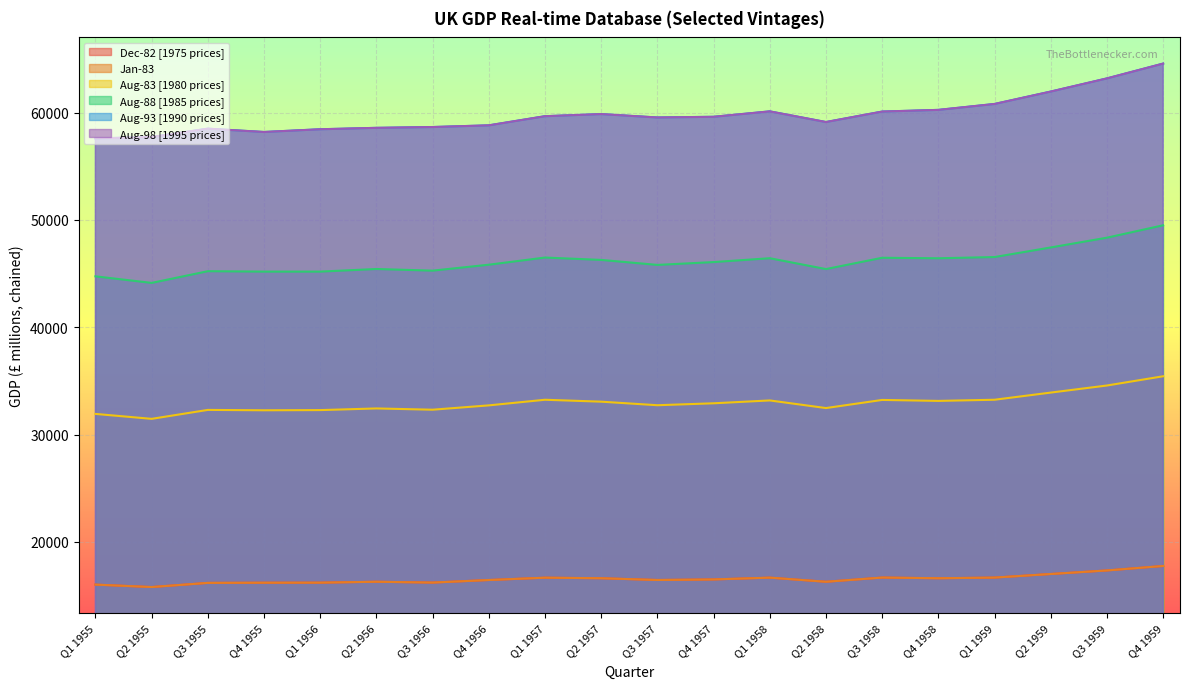

What value does the Aug-83 [1980 prices] series have at Q3 1956, to the nearest 10?

32320